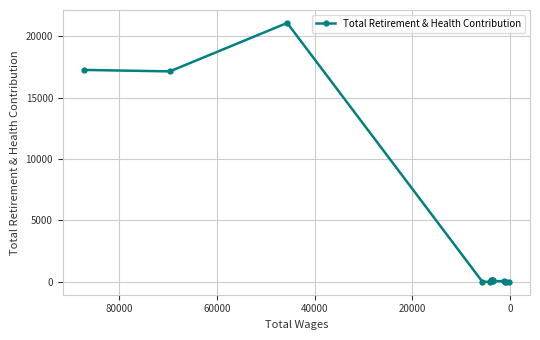

What is the difference between the values at 40000 and 0?

17154